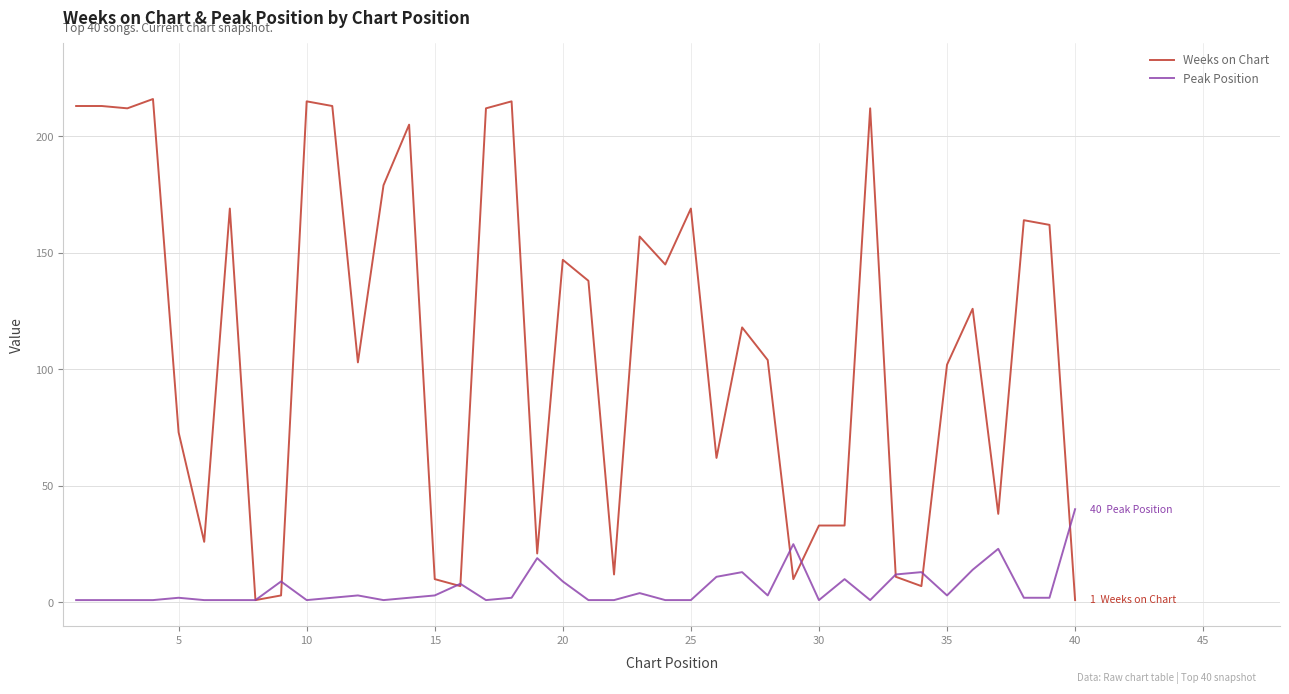

What is the greatest value displayed?

216